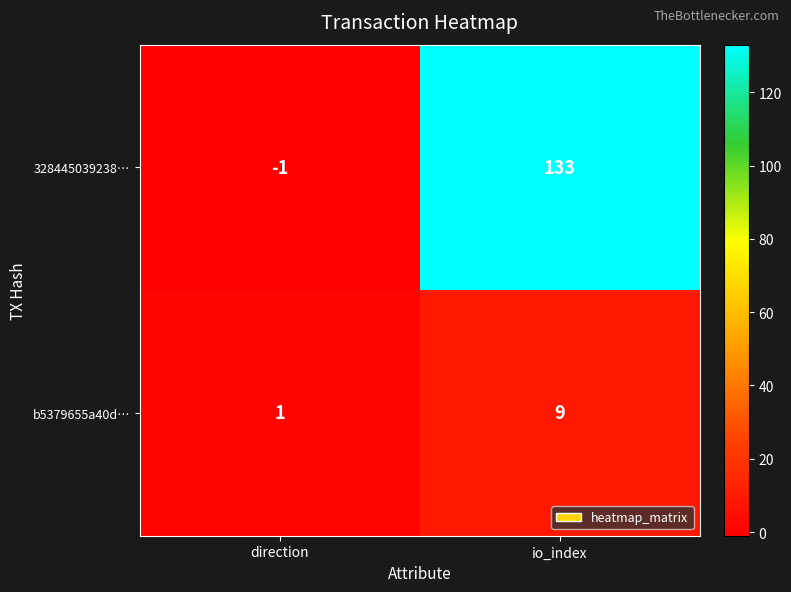

The value of b5379655a40d… at direction is 1. True or false?

True